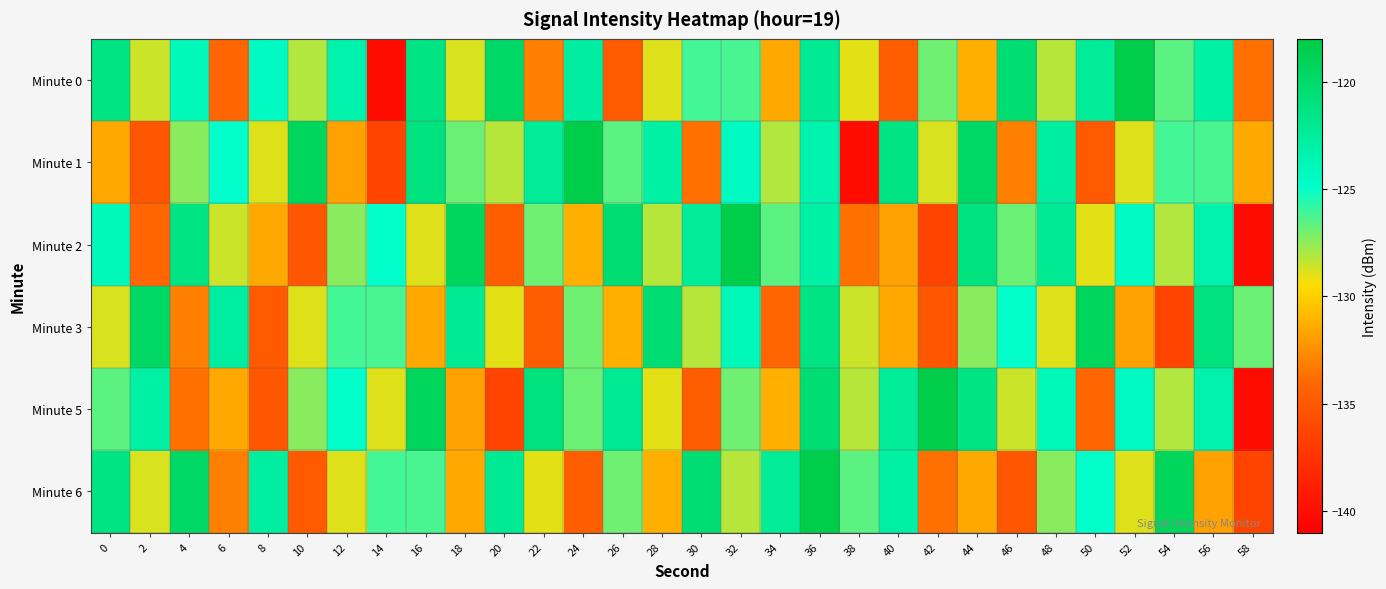

What is the spread (max minus min) of values at 50?

15.6